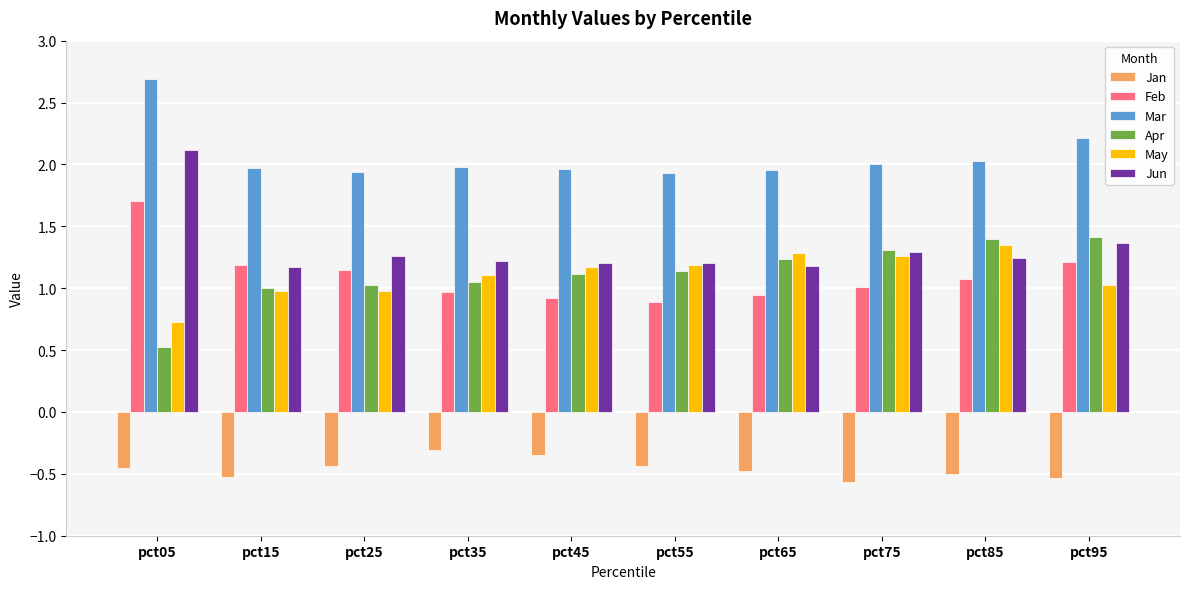

True or false: Mar has a value of 2.0 at pct85.

True